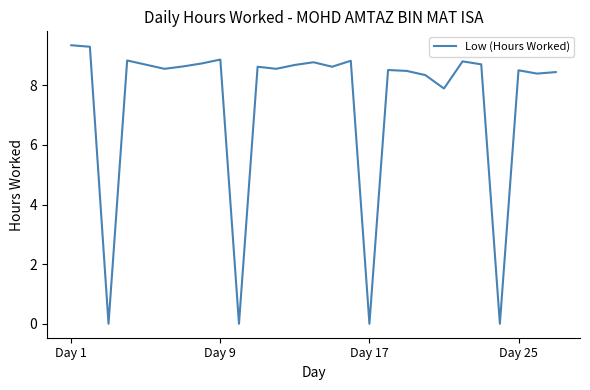

What is the difference between the maximum and minimum values?

9.3